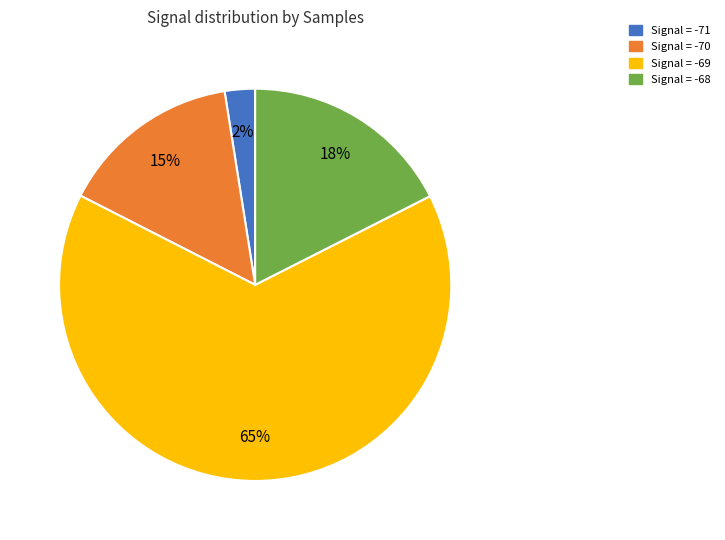

Is there a majority slice in this chart?

Yes